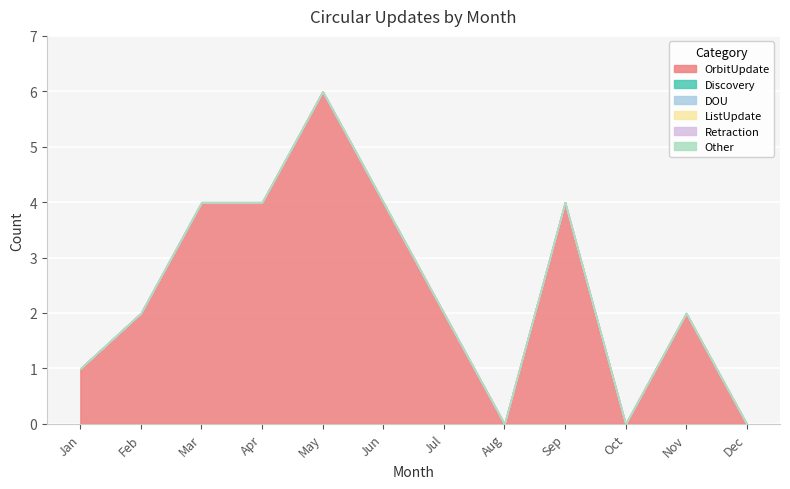

Reading left to right, extract all data points from this chart.

OrbitUpdate: Jan=1	Feb=2	Mar=4	Apr=4	May=6	Jun=4	Jul=2	Aug=0	Sep=4	Oct=0	Nov=2	Dec=0
Discovery: Jan=0	Feb=0	Mar=0	Apr=0	May=0	Jun=0	Jul=0	Aug=0	Sep=0	Oct=0	Nov=0	Dec=0
DOU: Jan=0	Feb=0	Mar=0	Apr=0	May=0	Jun=0	Jul=0	Aug=0	Sep=0	Oct=0	Nov=0	Dec=0
ListUpdate: Jan=0	Feb=0	Mar=0	Apr=0	May=0	Jun=0	Jul=0	Aug=0	Sep=0	Oct=0	Nov=0	Dec=0
Retraction: Jan=0	Feb=0	Mar=0	Apr=0	May=0	Jun=0	Jul=0	Aug=0	Sep=0	Oct=0	Nov=0	Dec=0
Other: Jan=0	Feb=0	Mar=0	Apr=0	May=0	Jun=0	Jul=0	Aug=0	Sep=0	Oct=0	Nov=0	Dec=0